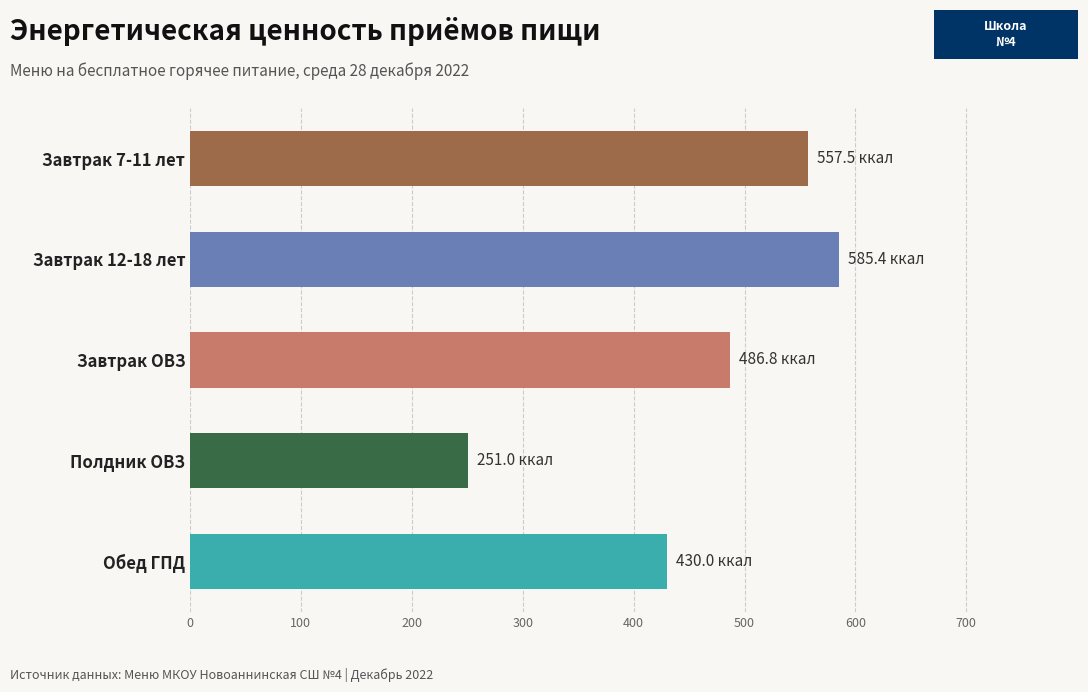

How many values are below 486?

2